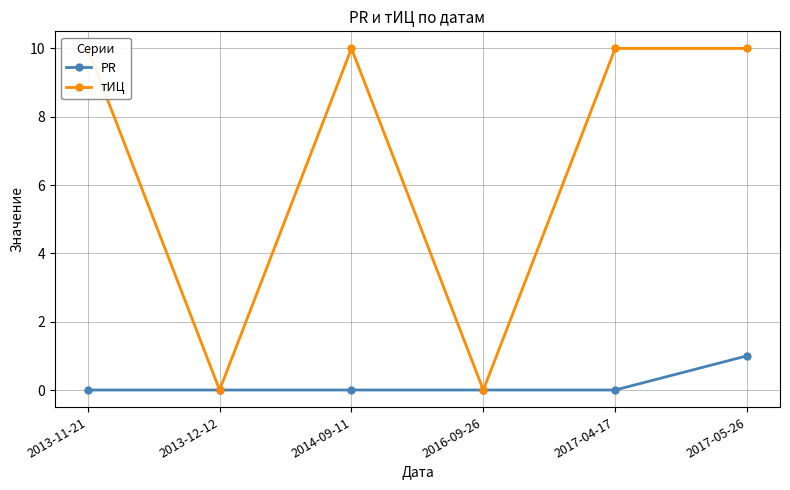

True or false: тИЦ and PR cross at least once.

False